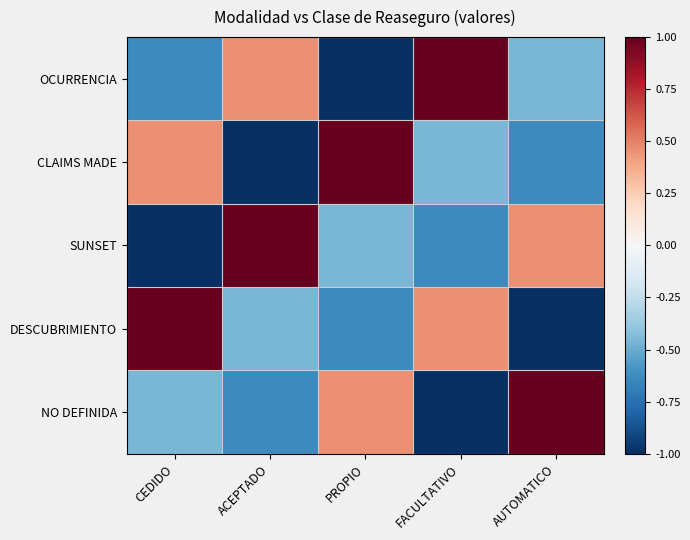

List the series in order of their peak value, highest first.

OCURRENCIA, CLAIMS MADE, SUNSET, DESCUBRIMIENTO, NO DEFINIDA